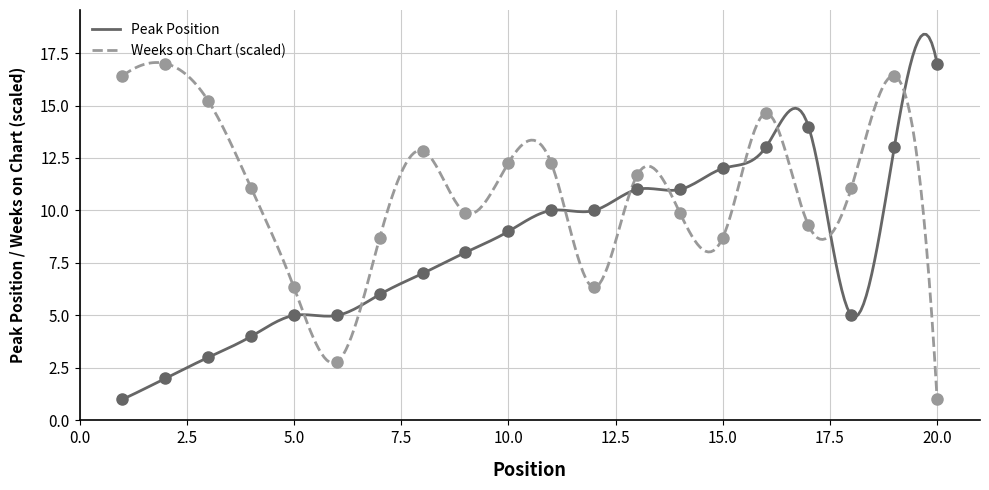

List the labels in order of Peak Position value, smallest first.

1, 2, 3, 4, 5, 6, 18, 7, 8, 9, 10, 11, 12, 13, 14, 15, 16, 19, 17, 20